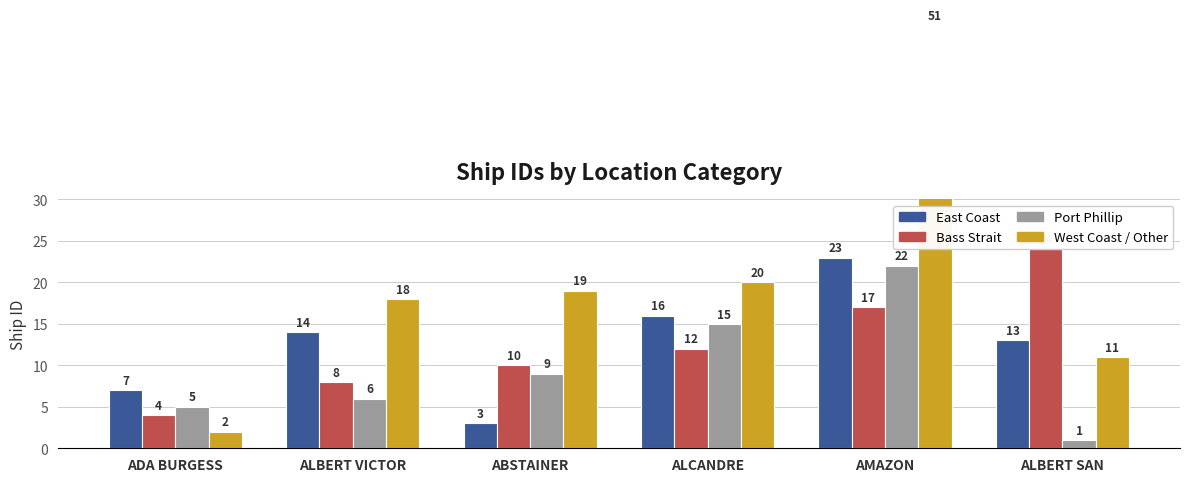

Which label corresponds to the smallest value in the chart?

ALBERT SAN